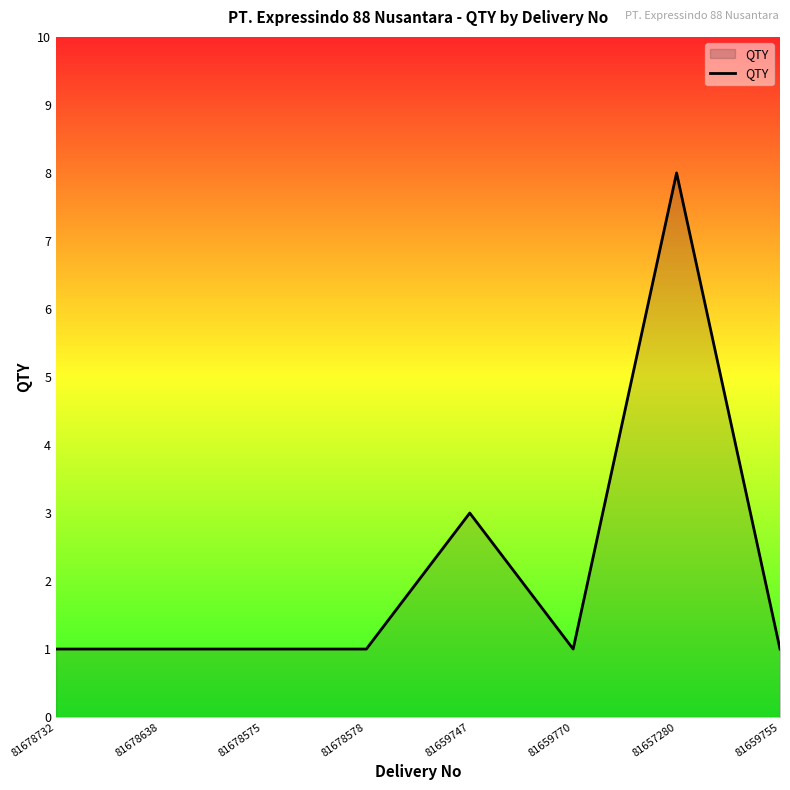

Which has a higher value, 81678638 or 81657280?

81657280